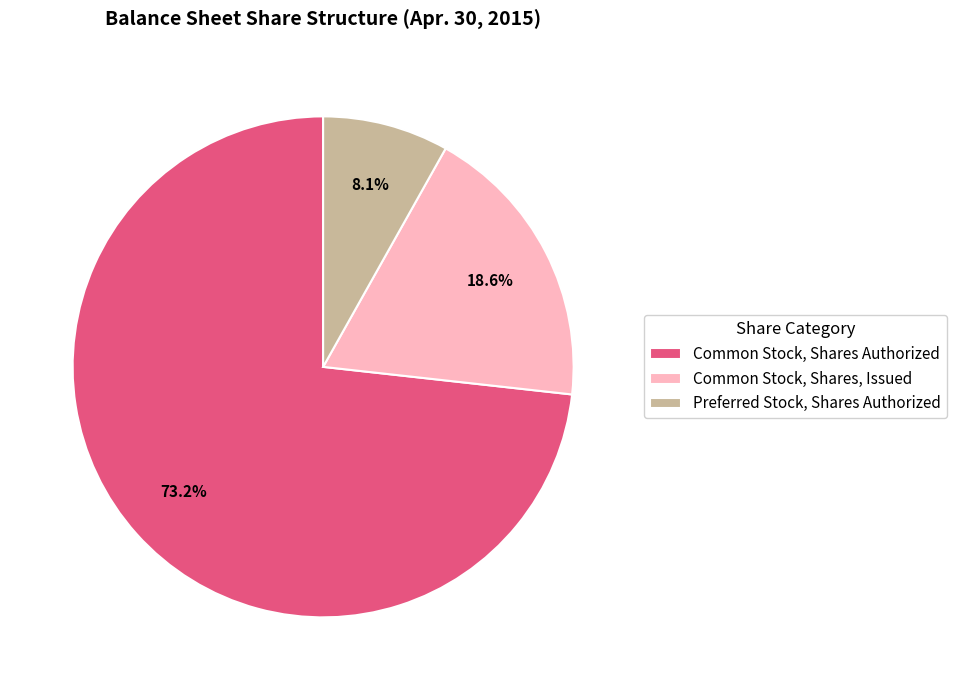

Between Common Stock, Shares Authorized and Preferred Stock, Shares Authorized, which is larger?

Common Stock, Shares Authorized